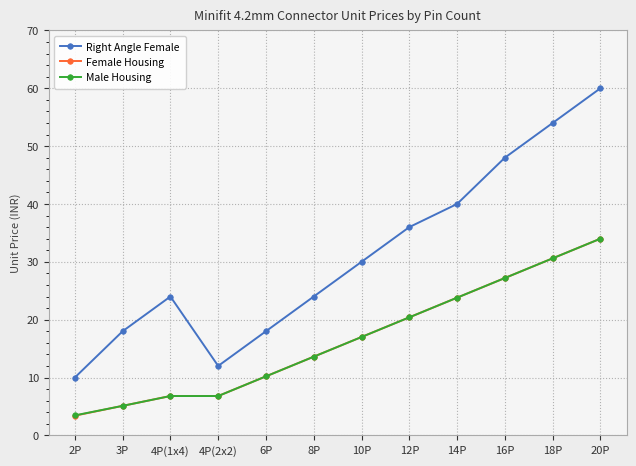

What are all the series names shown in the legend?

Right Angle Female, Female Housing, Male Housing